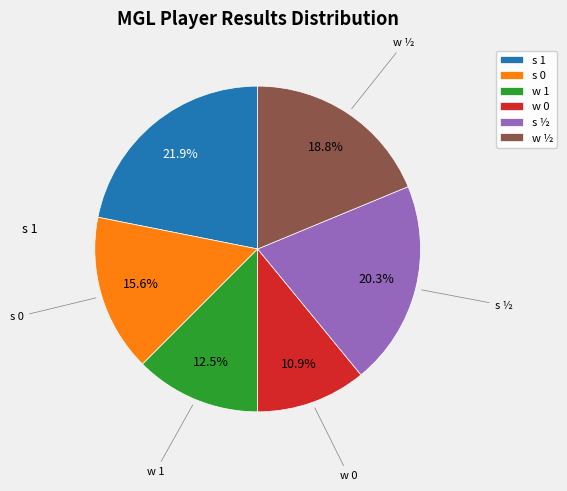

Which category has the biggest portion of the pie?

s 1